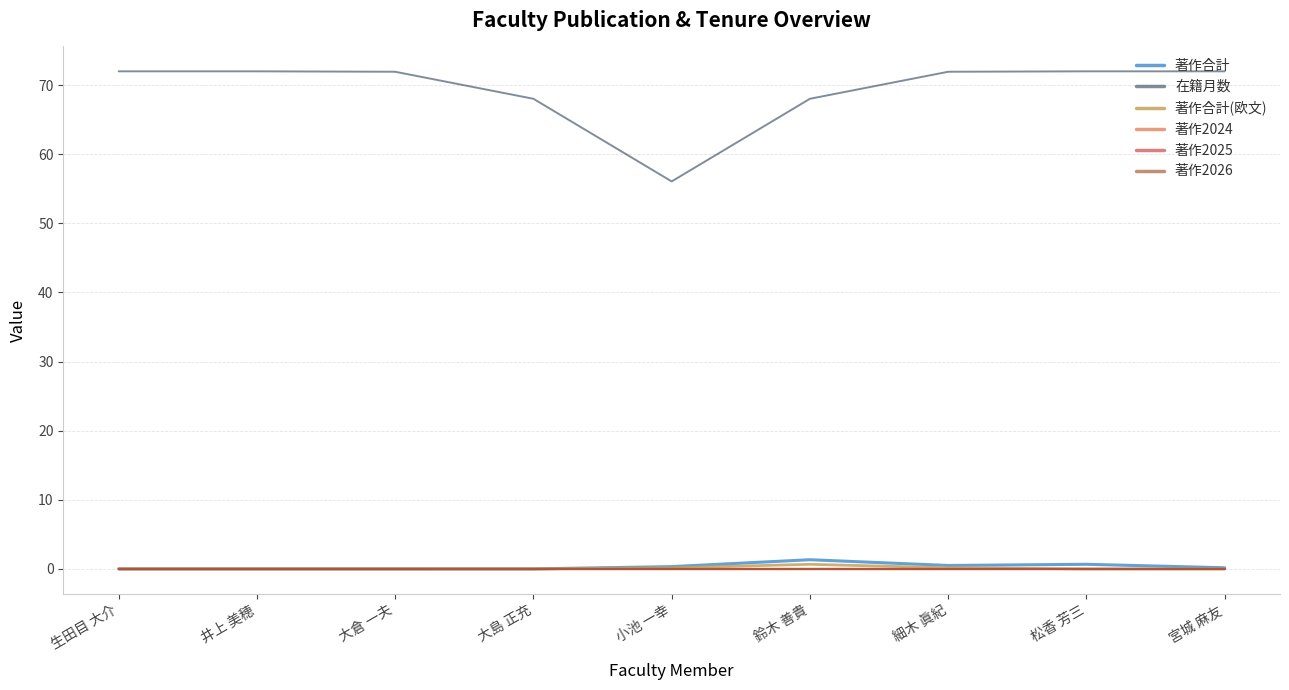

What is the spread (max minus min) of values at 生田目 大介?

72.0